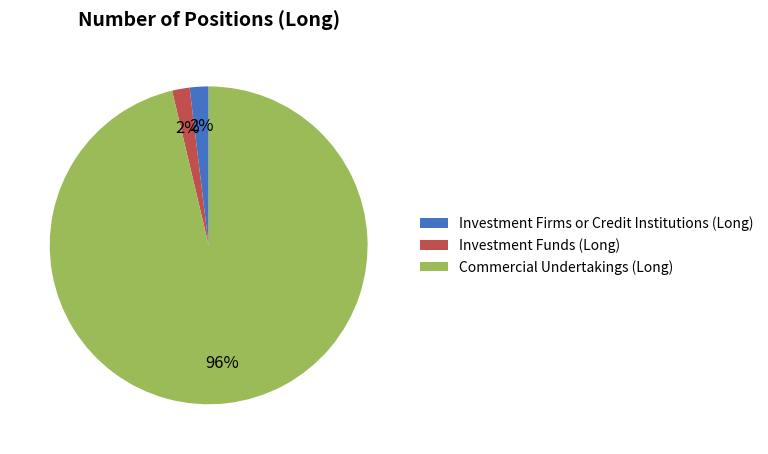

What is the largest slice in the pie chart?

Commercial Undertakings (Long)